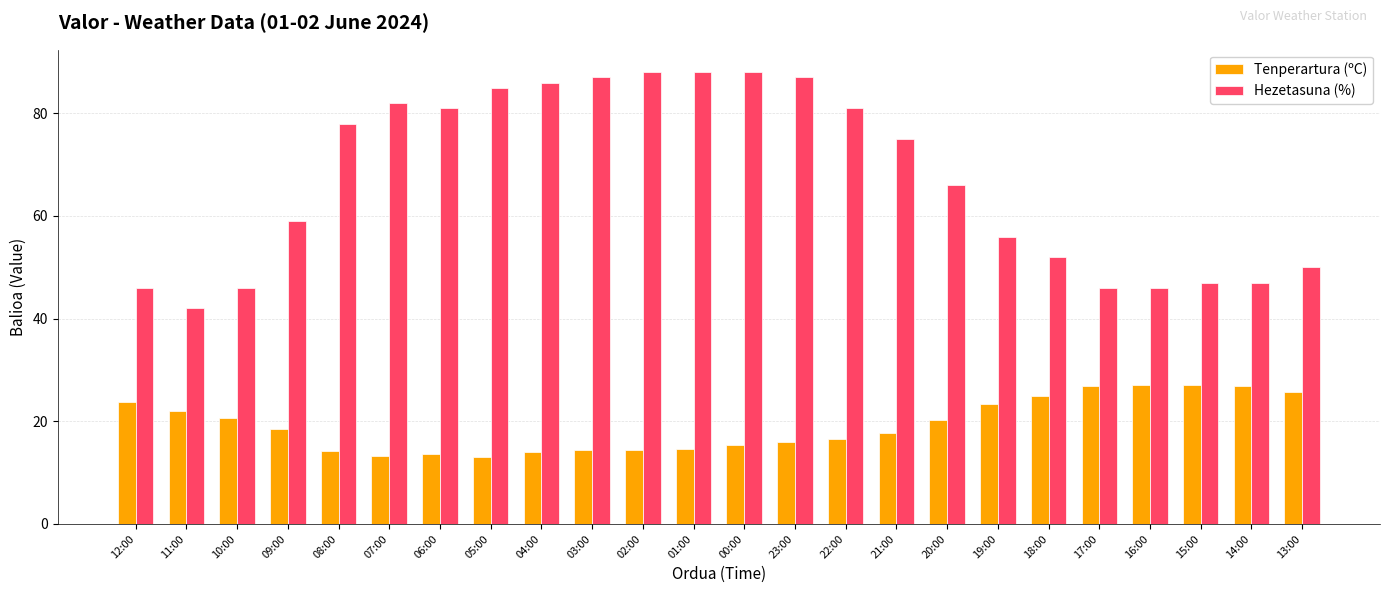

What is the difference between the maximum and minimum values in the Hezetasuna (%) series?

46.0